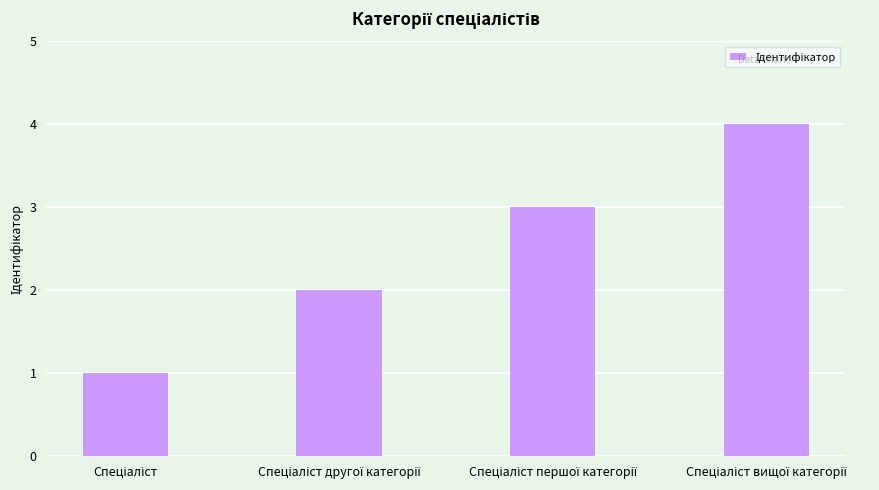

What is the greatest value displayed?

4